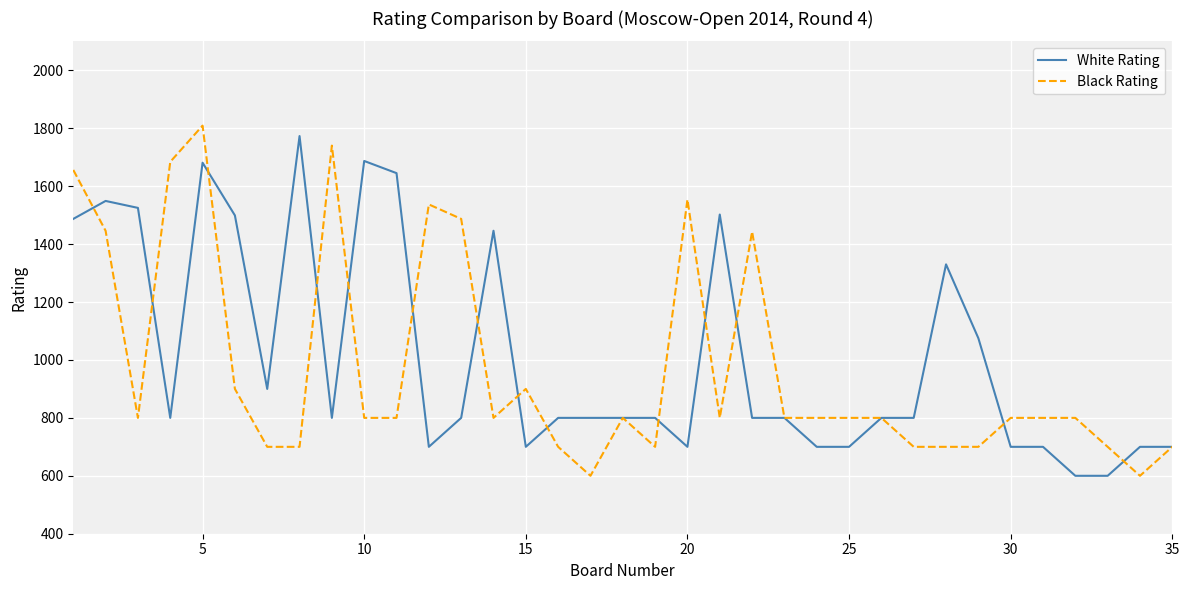

What is the maximum value for White Rating?

1773